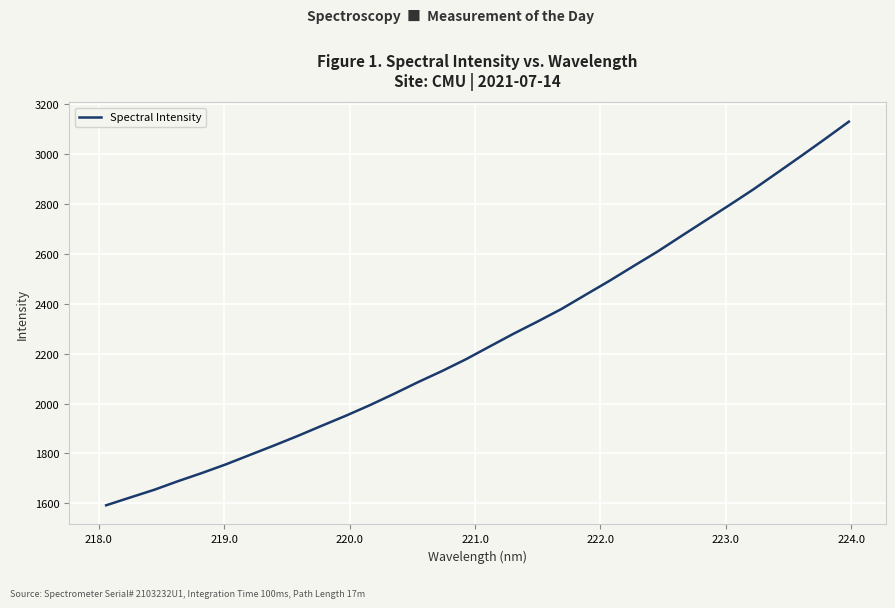

What is the smallest value displayed?

1592.4